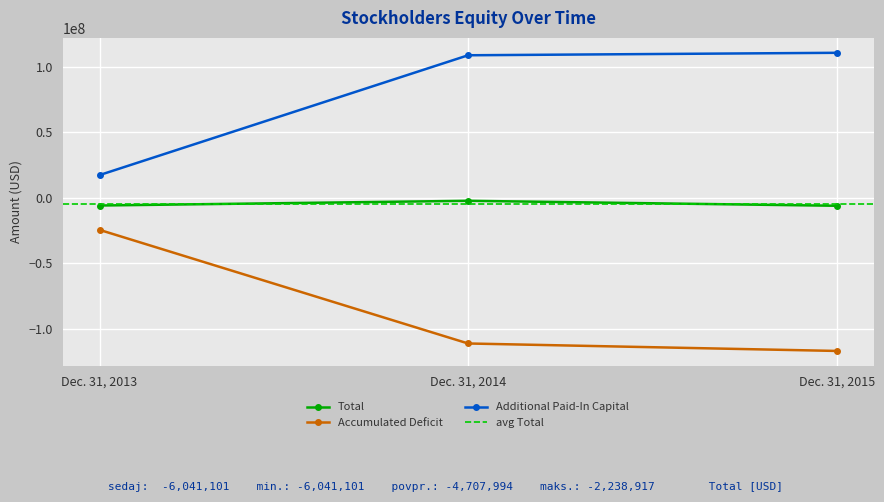

The value of Total at Dec. 31, 2015 is -1567864. True or false?

False